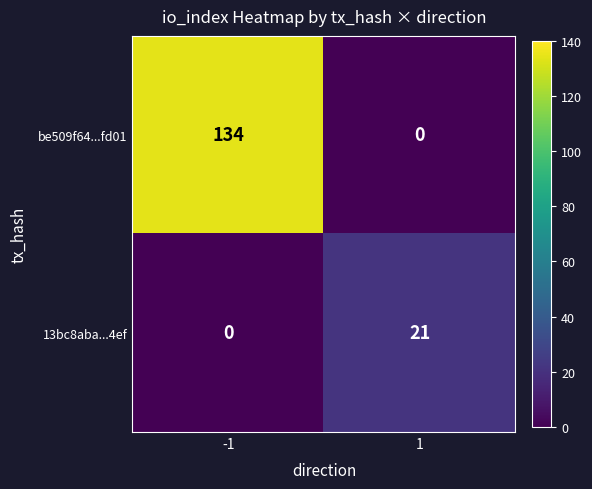

Reading left to right, extract all data points from this chart.

be509f64...fd01: 134	0
13bc8aba...4ef: 0	21